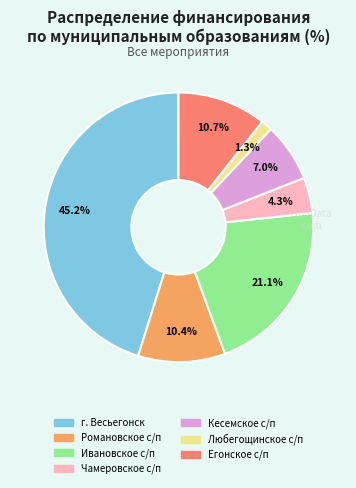

Which slice is the largest?

г. Весьегонск